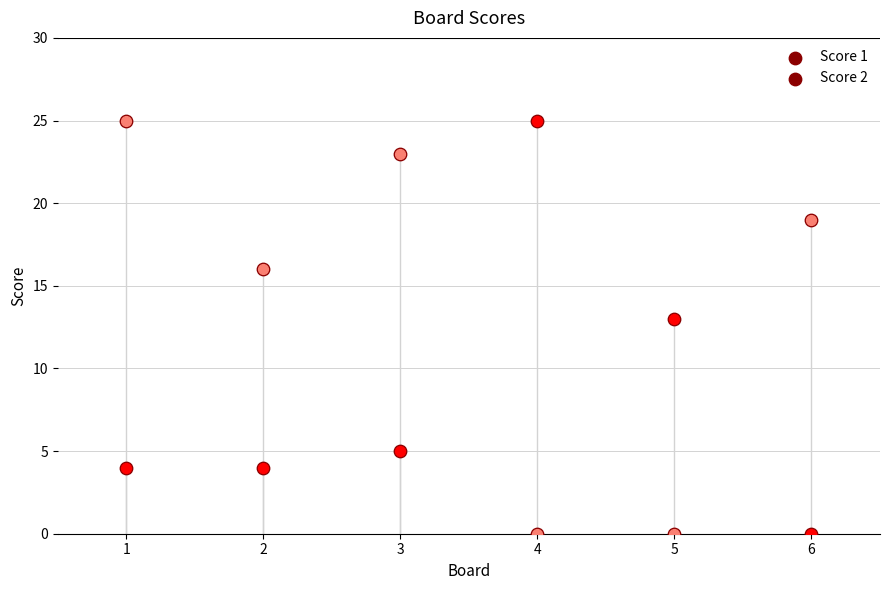

What are all the series names shown in the legend?

Score 1, Score 2